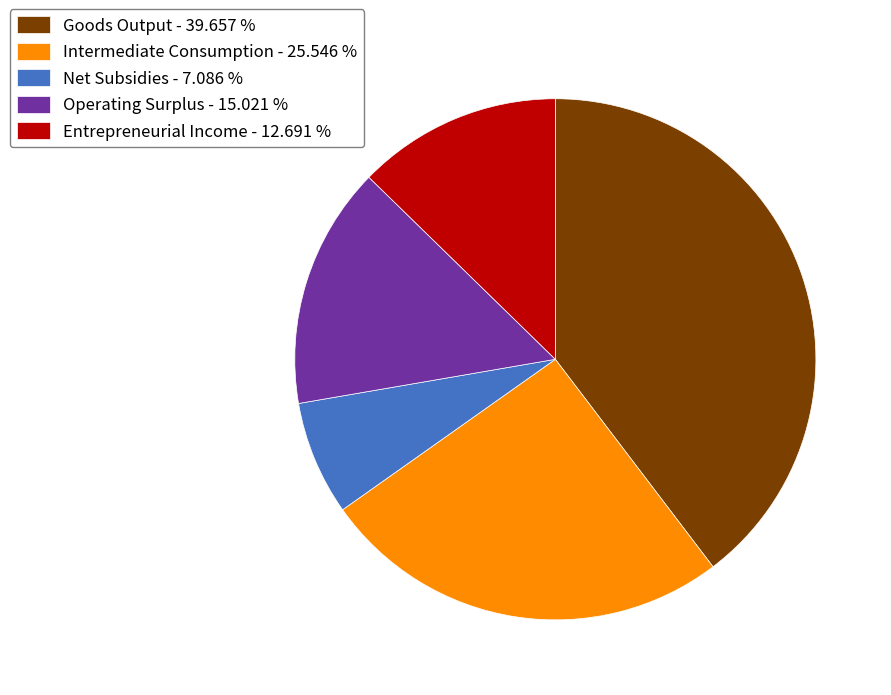

Which category has the biggest portion of the pie?

Goods Output